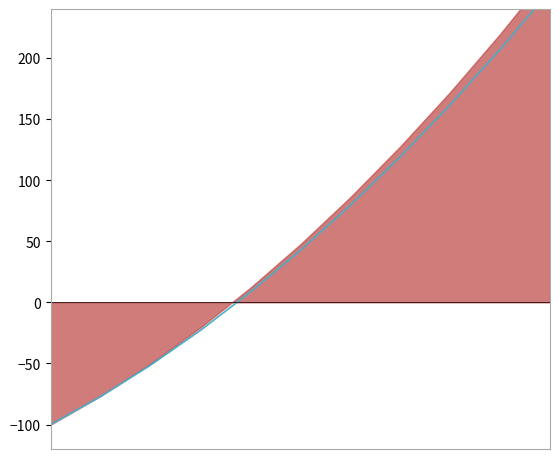

What is the sum of the values at 4 and 8?

170.0